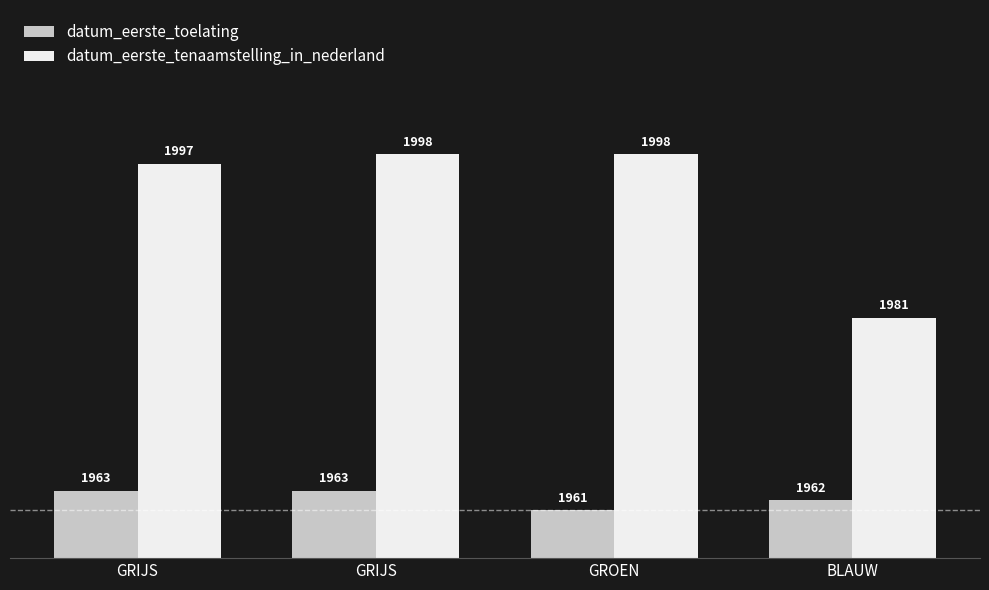

Are the bars horizontal?

No